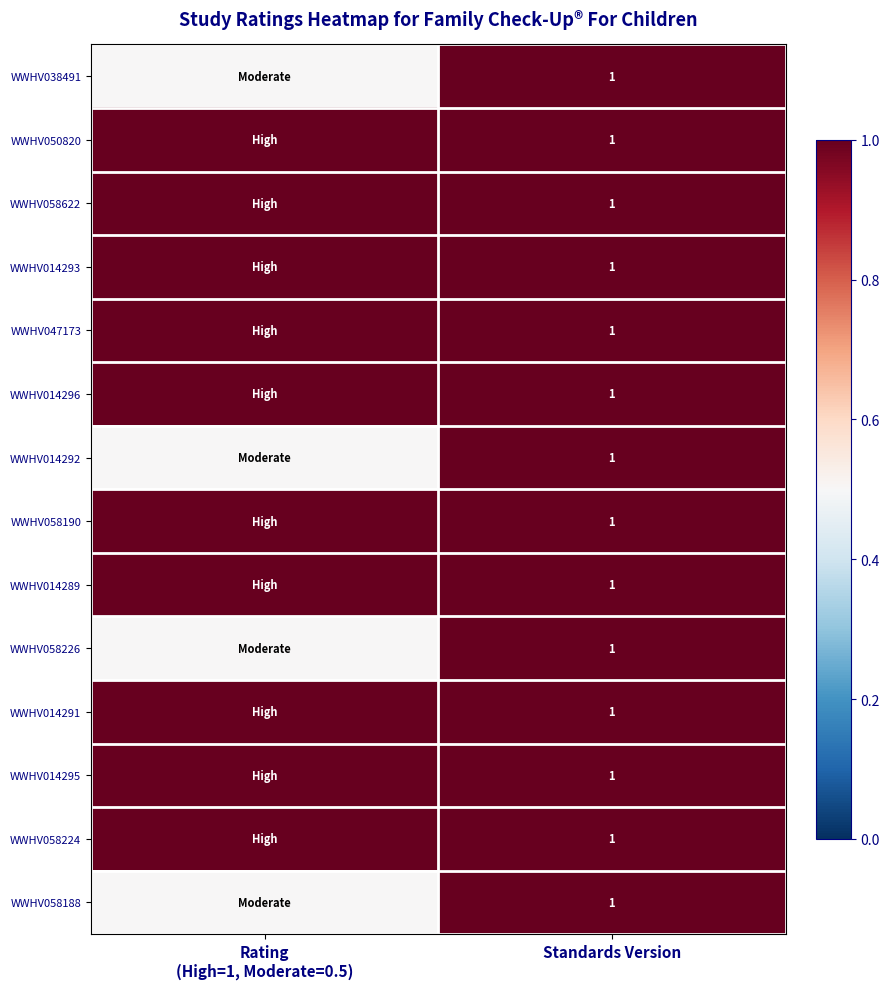

What is the total value across all series at Standards Version?

14.0